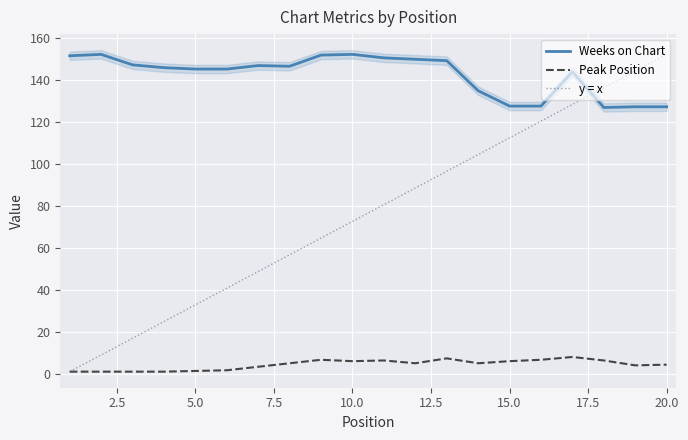

What is the maximum value for Weeks on Chart?

152.3